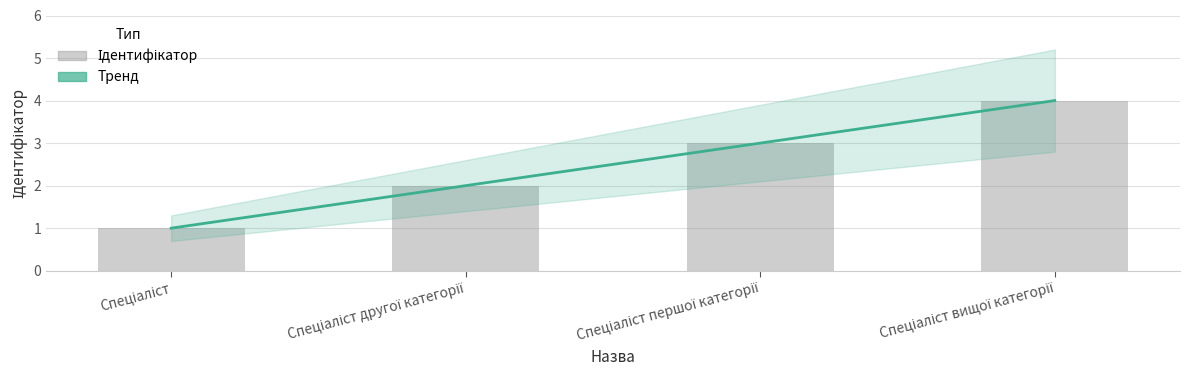

What is the difference between the Ідентифікатор (тренд) values at Спеціаліст and Спеціаліст першої категорії?

2